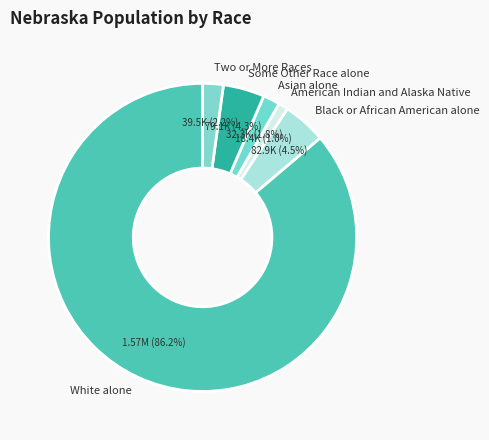

What portion of the pie excludes Some Other Race alone?

95.7%